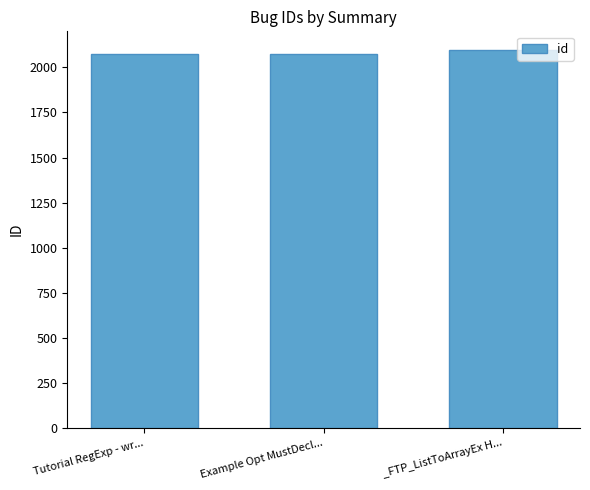

What is the sum of all values?

6241